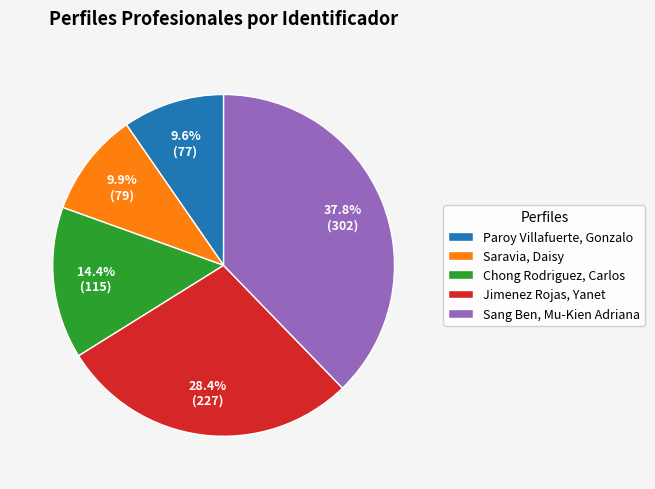

To the nearest percent, what portion does Saravia, Daisy represent?

10%